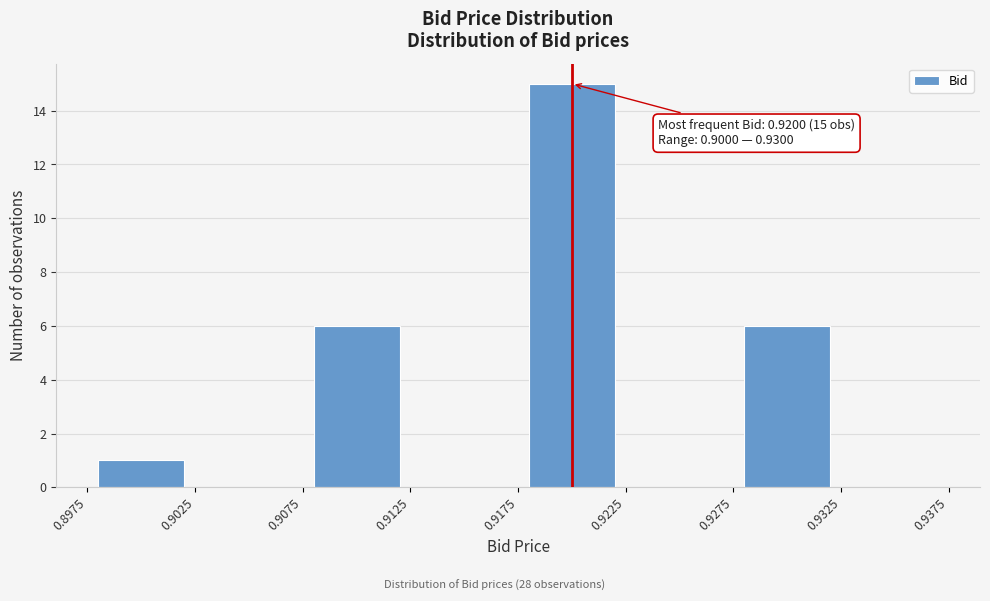

Over which range of the x-axis is the bar tallest?

0.9175 to 0.9225